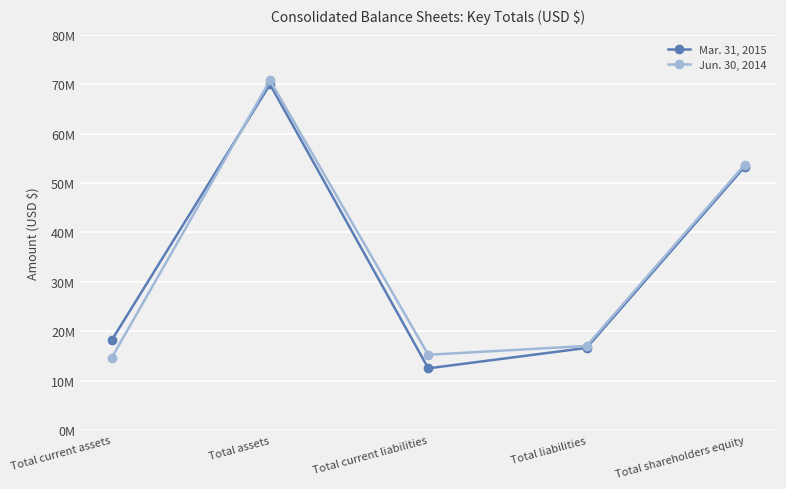

What is the label of the 4th point from the right?

Total assets